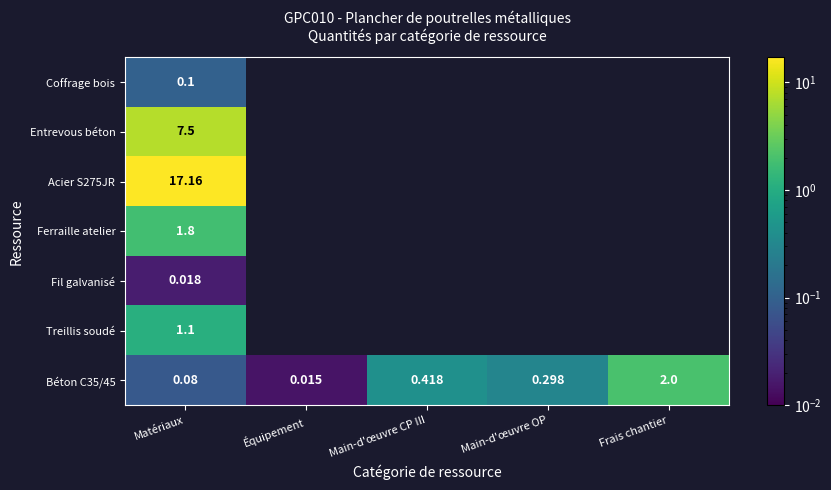

At which label does Béton C35/45 reach its minimum?

Équipement